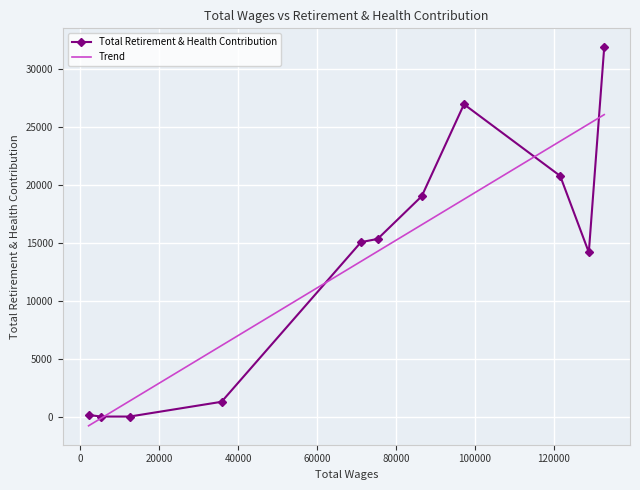

True or false: the data has more than 1 interior local peaks.

False